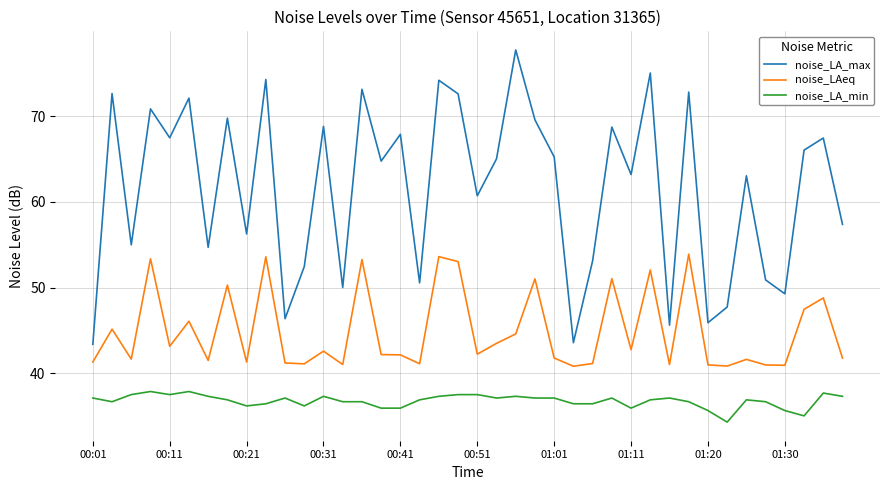

True or false: noise_LA_min and noise_LAeq intersect in this chart.

False